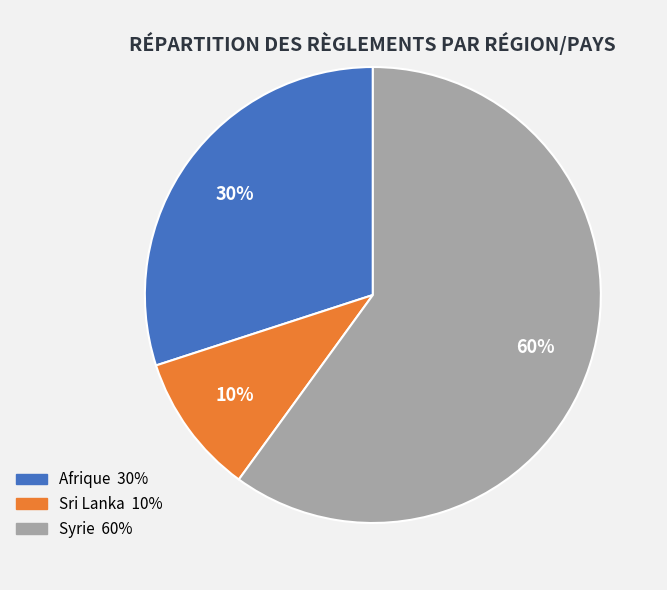

How many segments does this pie chart have?

3